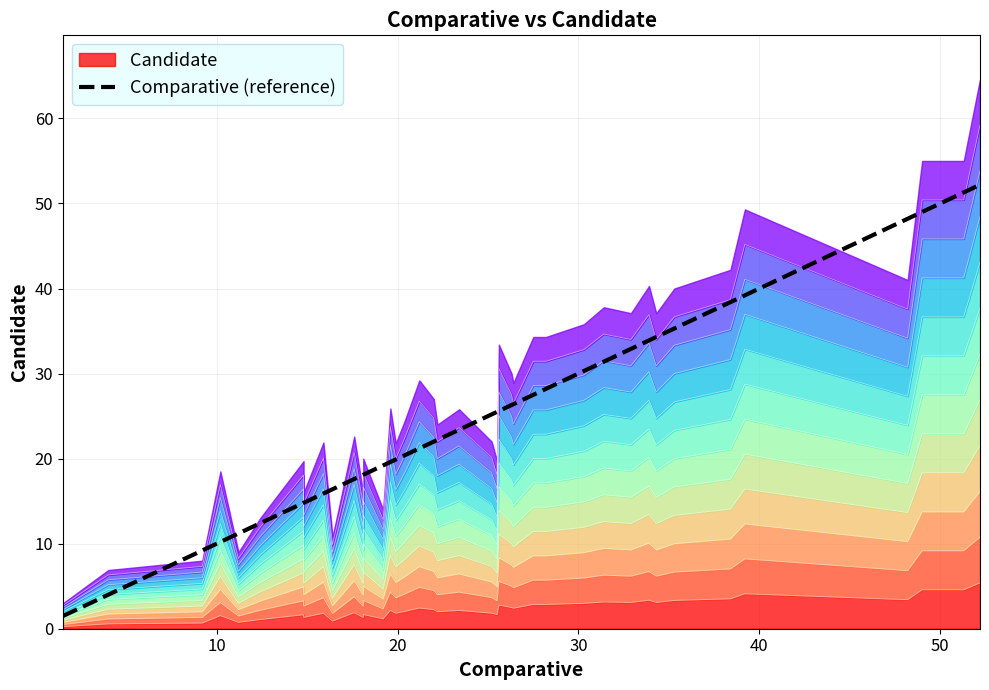

Is it true that the value at 35 is 59.3?

False